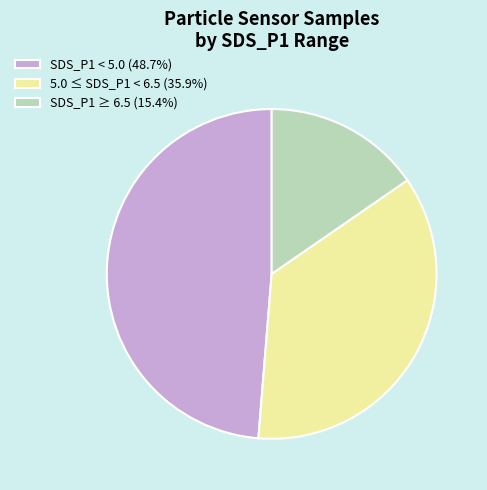

How many segments does this pie chart have?

3